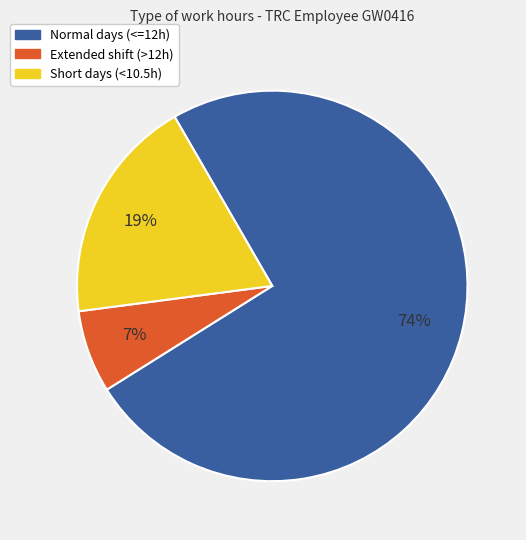

What percentage is the Normal days (<=12h) slice, to the nearest percent?

74%